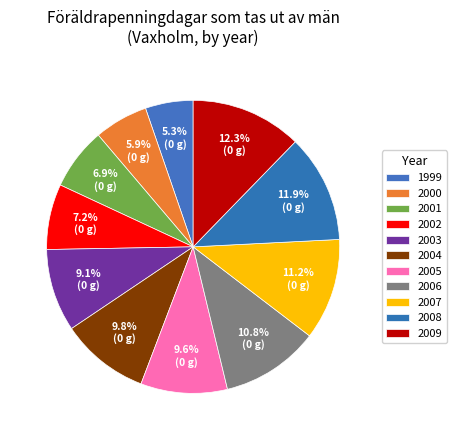

What is the total percentage of 2000 and 2005?

15.5%